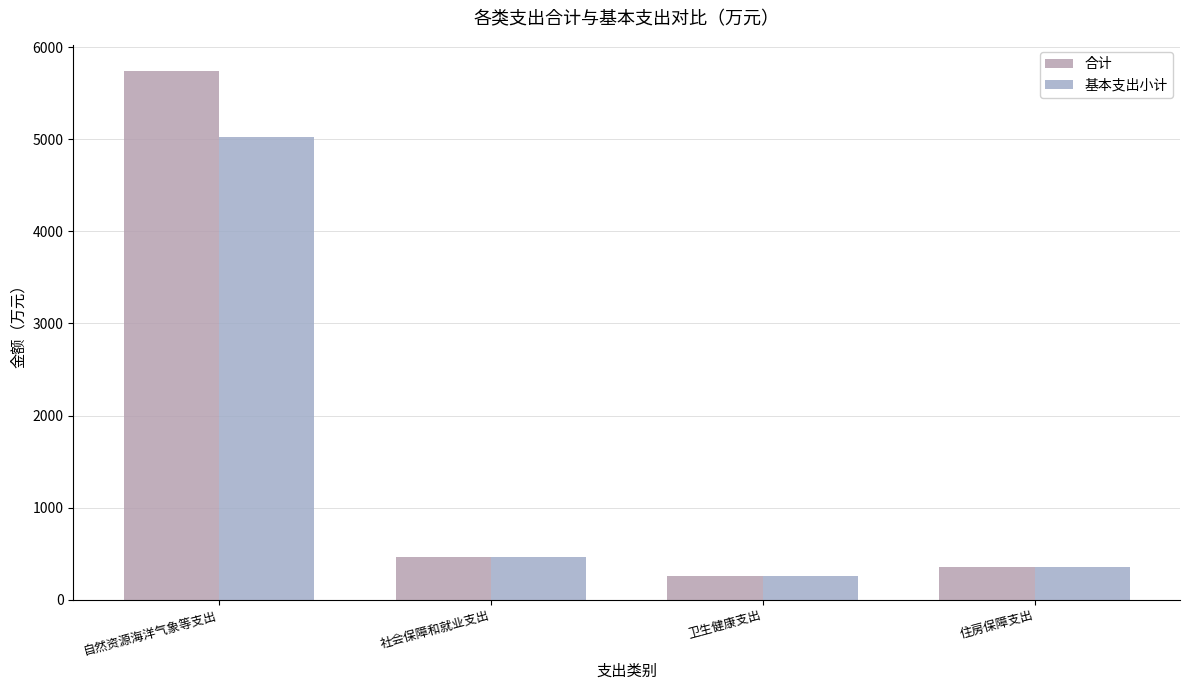

What is the average value of the 合计 series?

1702.3